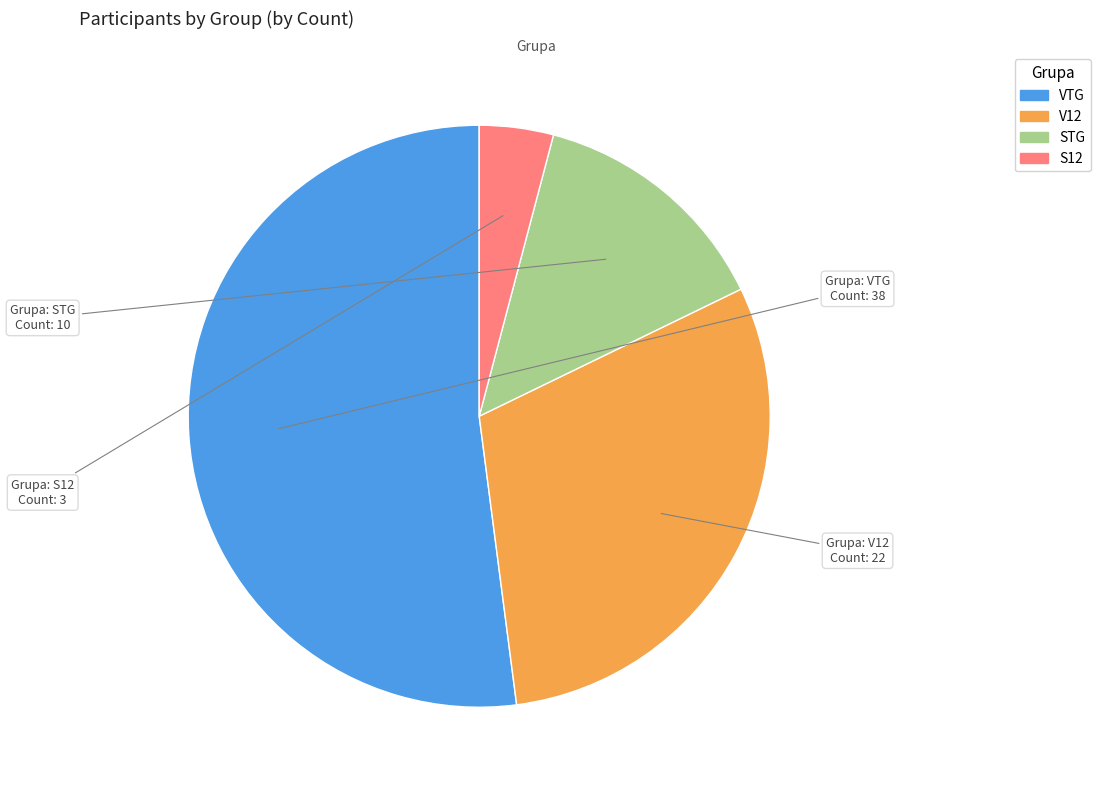

Does any single category account for the majority?

Yes